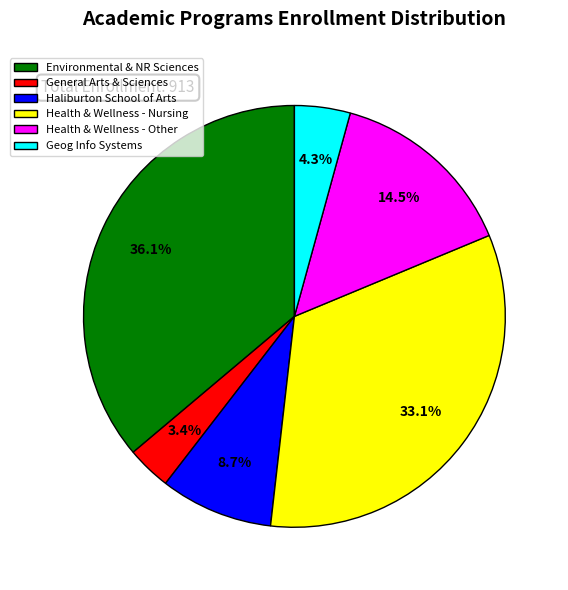

How much of the chart is everything except General Arts & Sciences?

96.6%